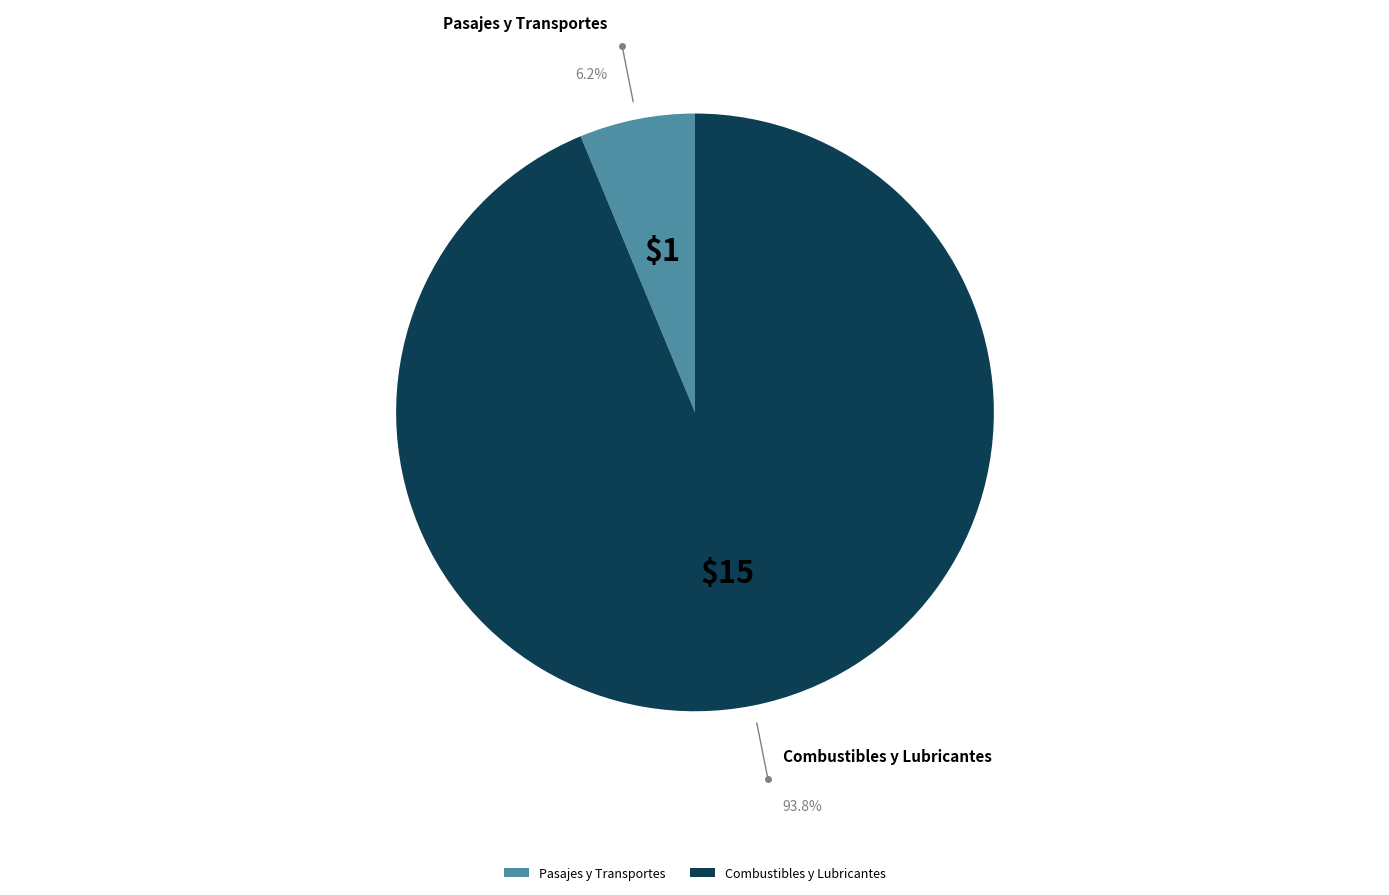

To the nearest percent, what portion does Combustibles y Lubricantes represent?

94%